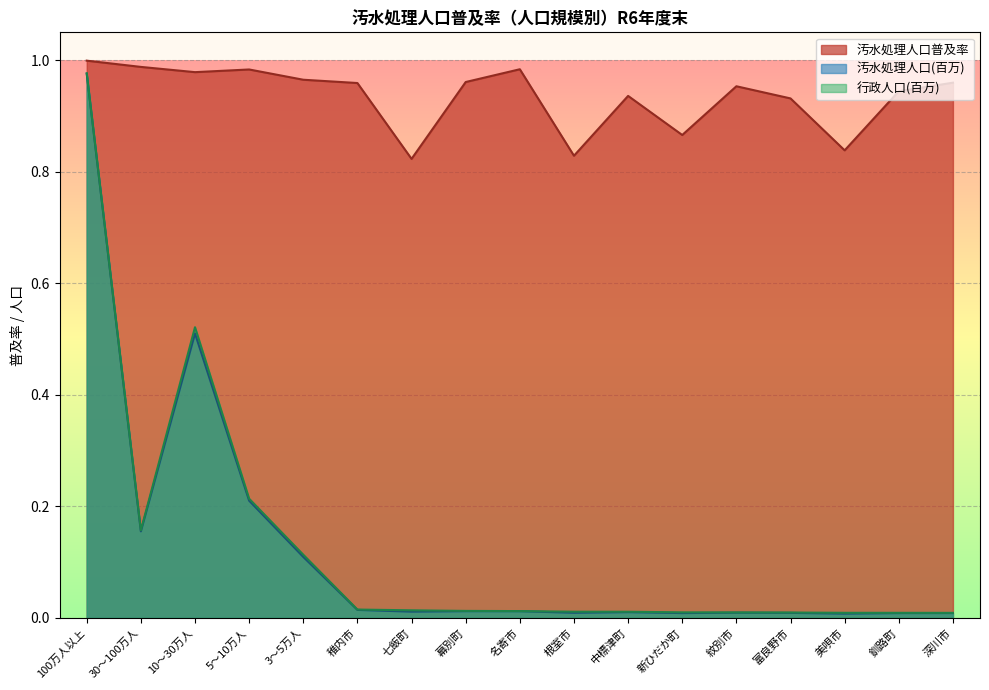

List the labels in order of 行政人口 value, smallest first.

深川市, 釧路町, 美唄市, 富良野市, 紋別市, 新ひだか町, 中標津町, 根室市, 名寄市, 幕別町, 七飯町, 稚内市, 3～5万人, 30～100万人, 5～10万人, 10～30万人, 100万人以上